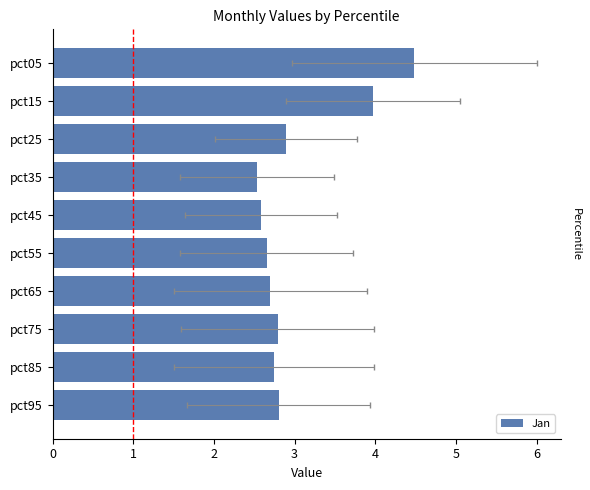

What is the value of the 9th bar from the left?

2.7